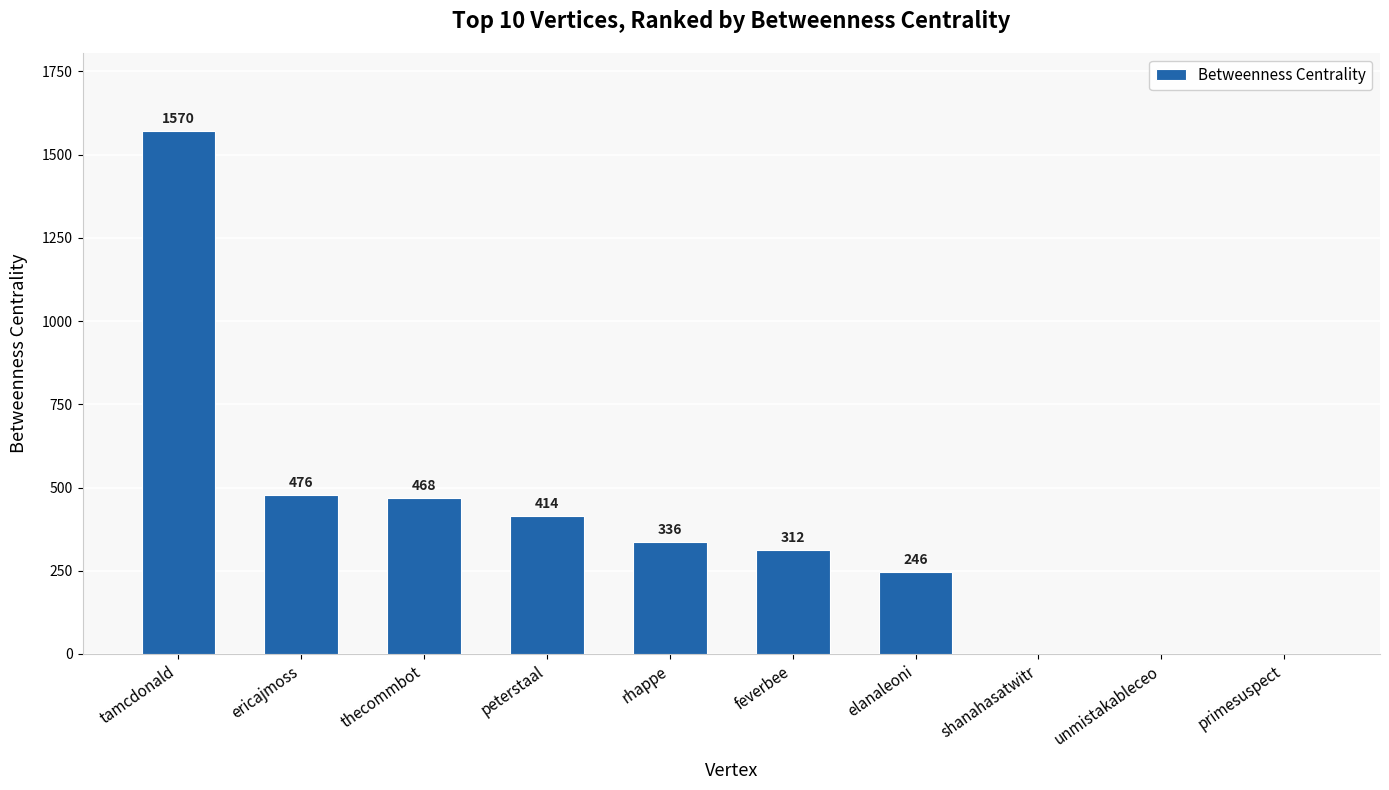

Where does the data first go above 336?

tamcdonald